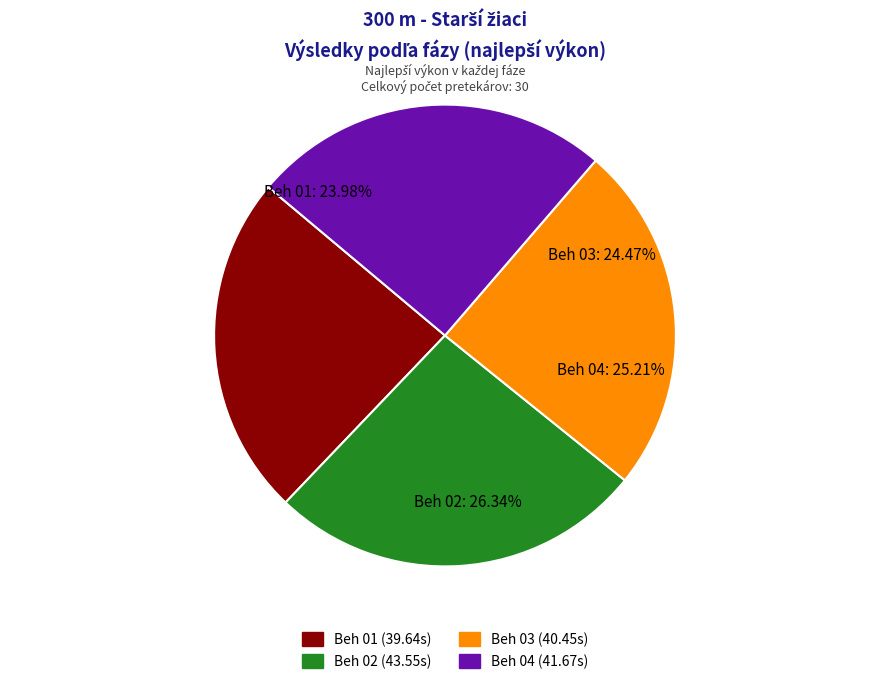

Combined, do Beh 02 and Beh 04 account for over 50%?

Yes